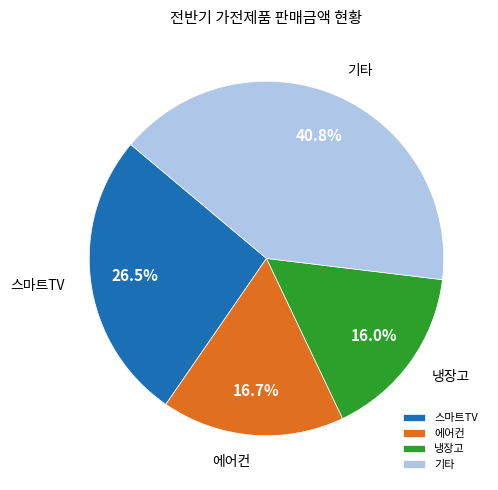

Is 스마트TV the majority of the pie?

No